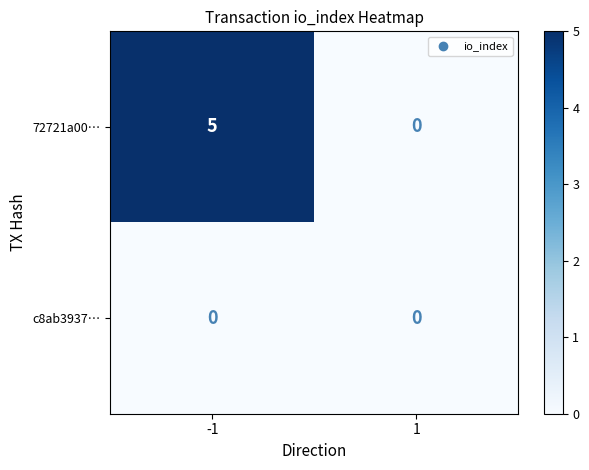

Rank the series by their average value, from highest to lowest.

72721a00…, c8ab3937…